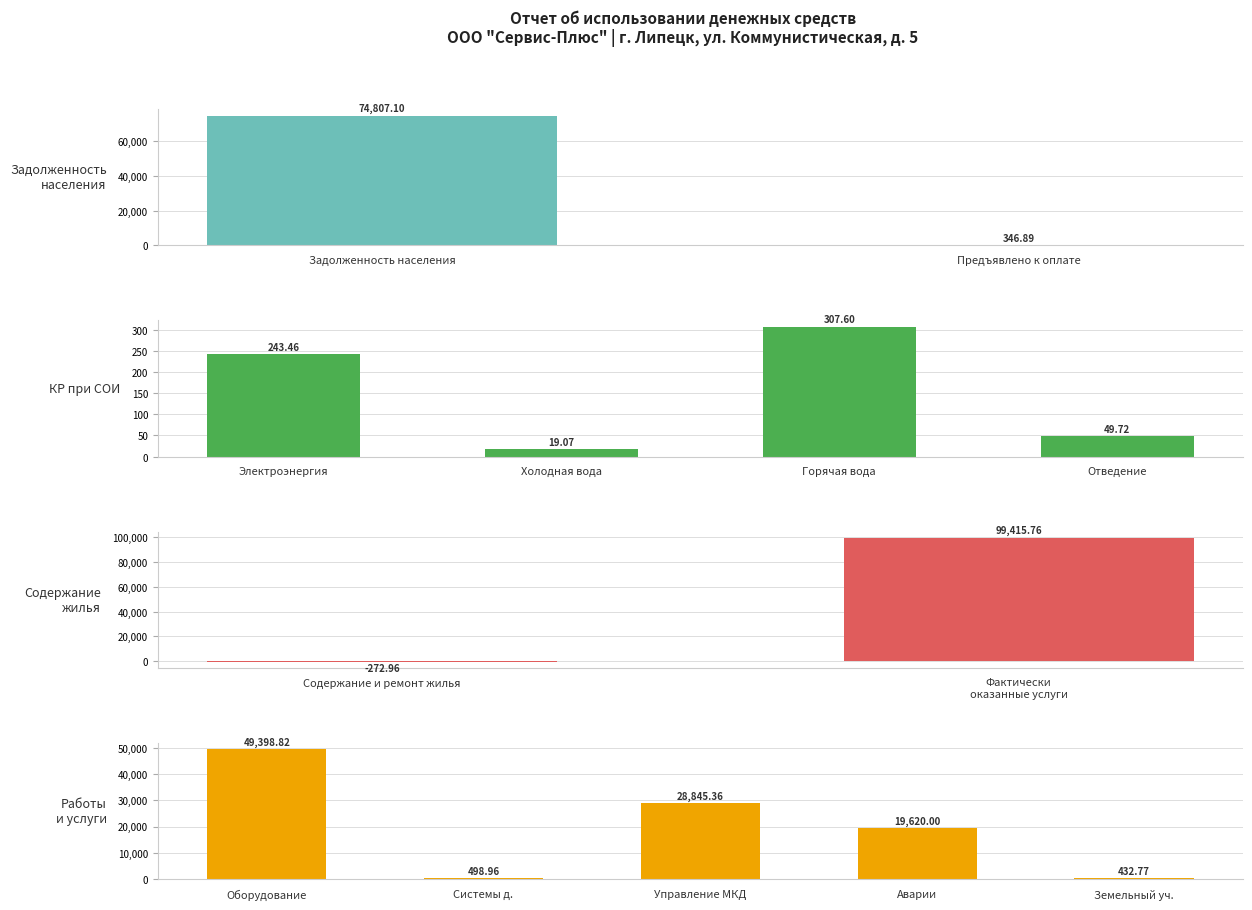

What is the value of the 12th bar from the left?

19620.0